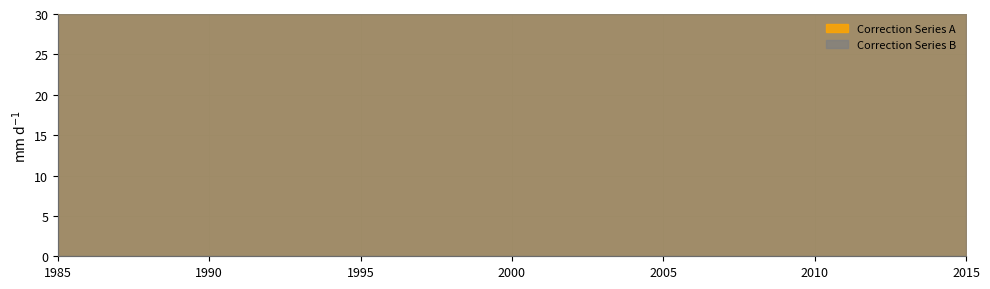

What is the total value across all series at 15.0?

16.0